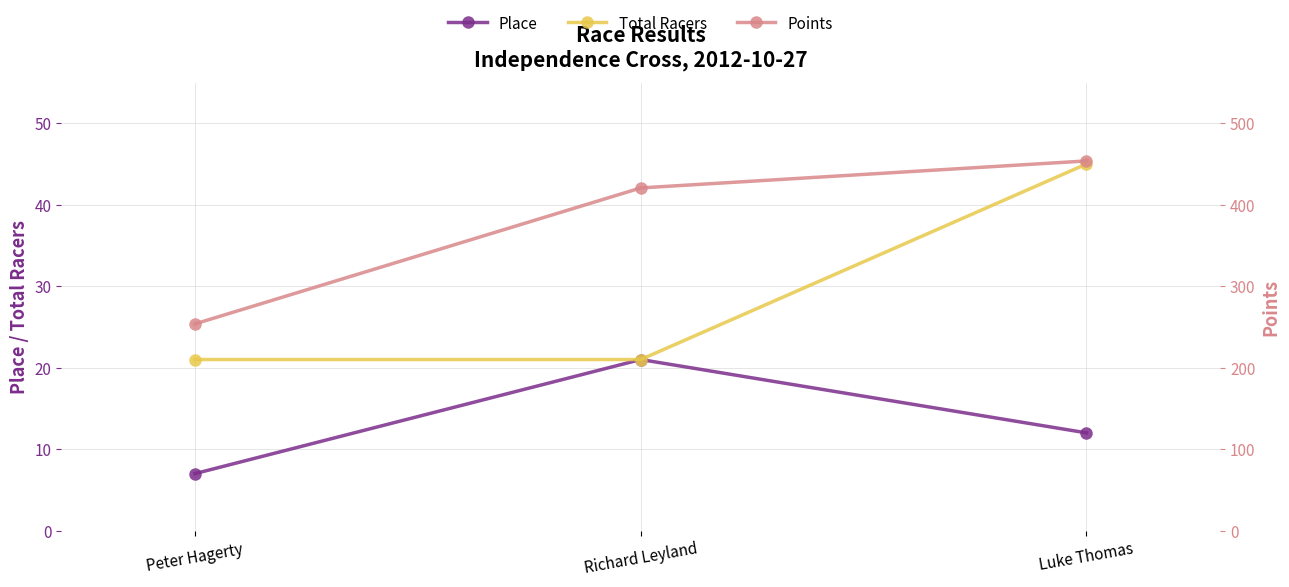

True or false: Points has a value of 453.8 at Luke Thomas.

True